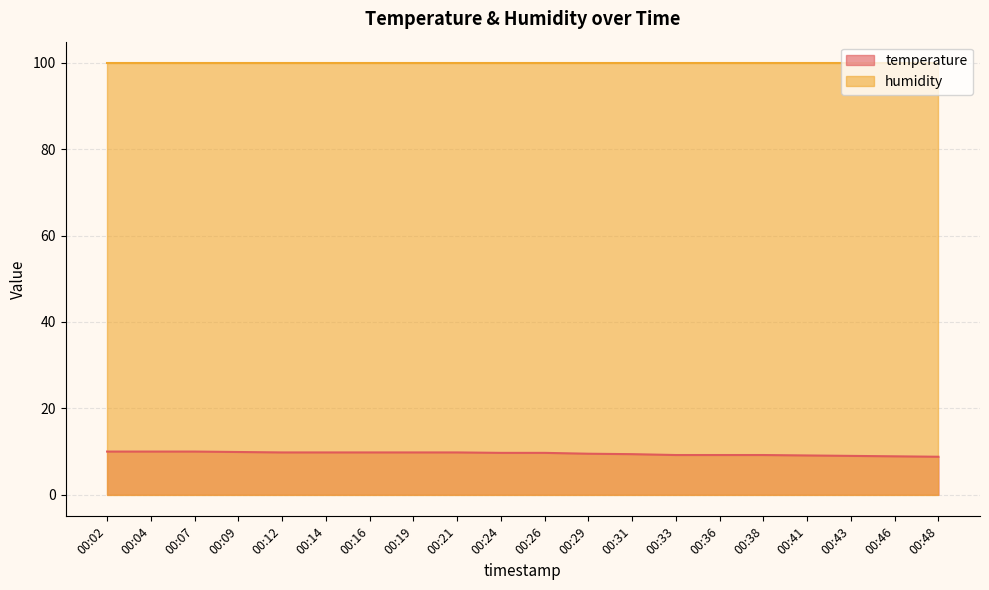

At which category does the chart reach its minimum across all series?

00:48